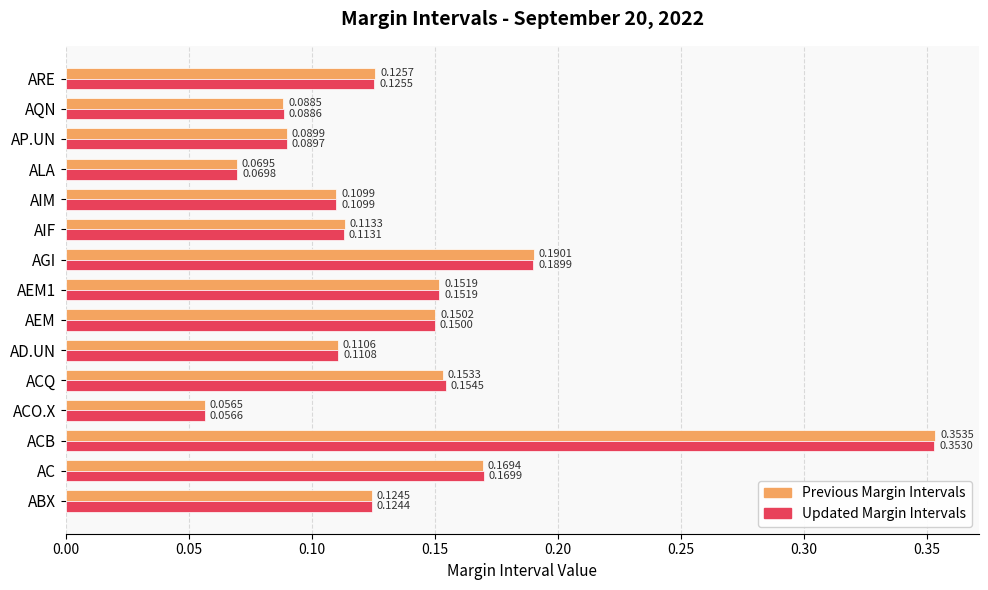

How many series are shown in this chart?

2